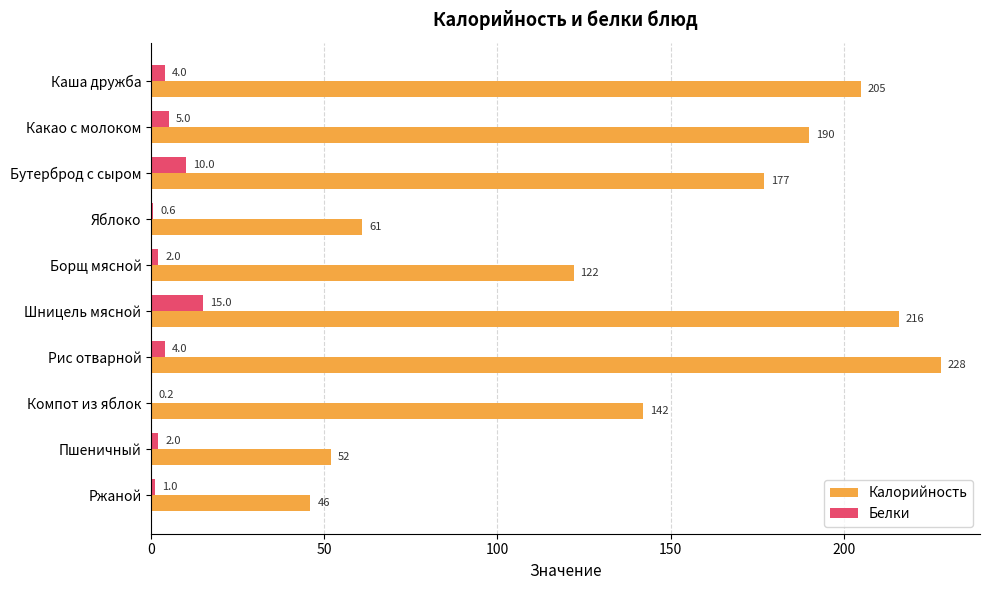

Is it true that Калорийность equals 22.7 at Ржаной?

False